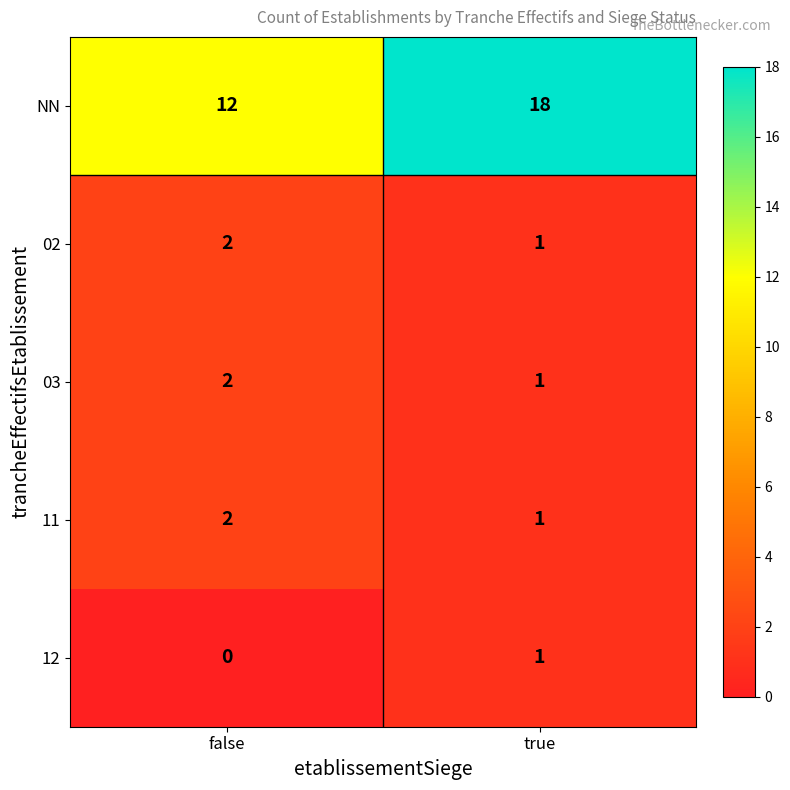

What is the difference between the NN values at true and false?

6